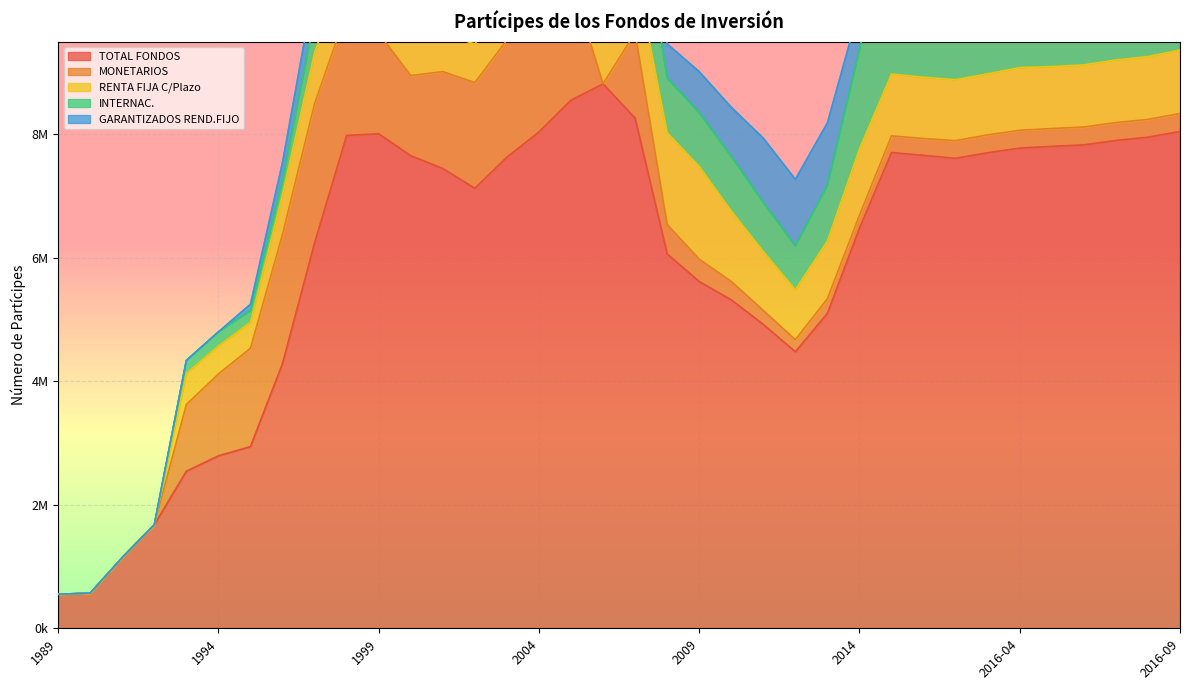

Where is TOTAL FONDOS nearest to the value 4684788?

2012